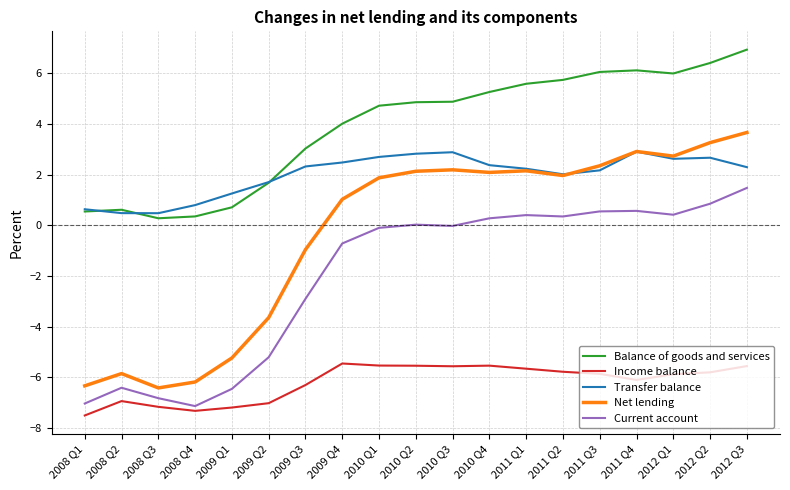

What is the maximum value for Income balance?

-5.5